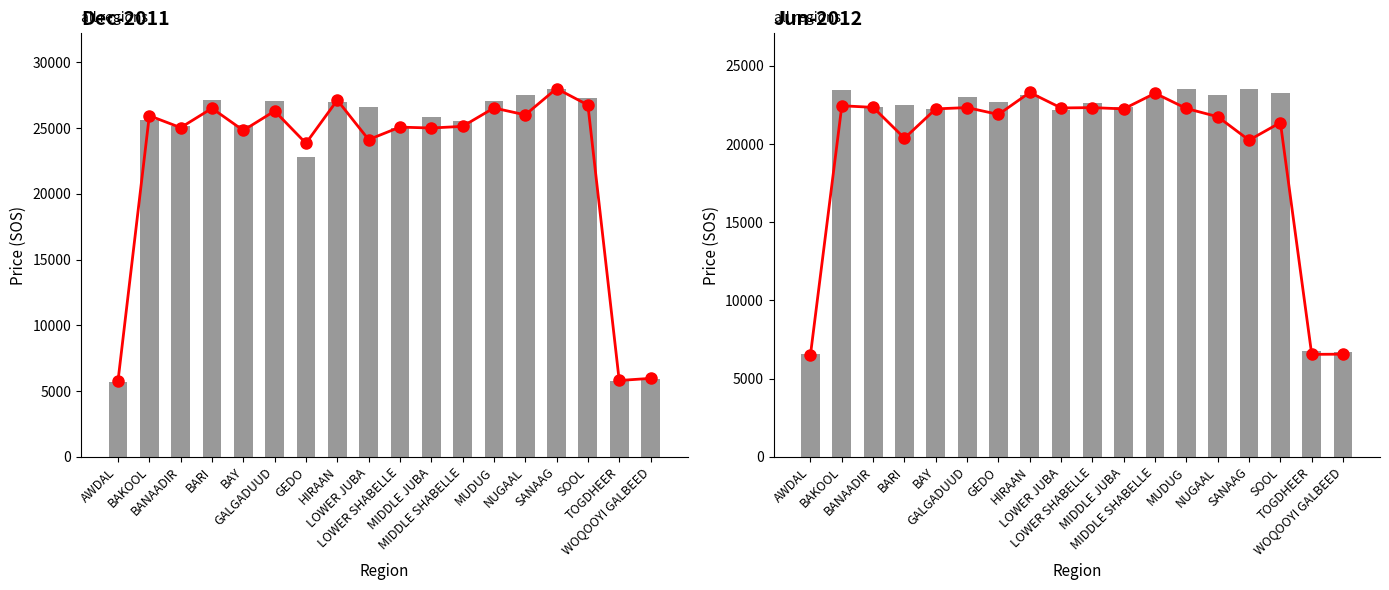

Which series has the largest total across all categories?

Dec-2011